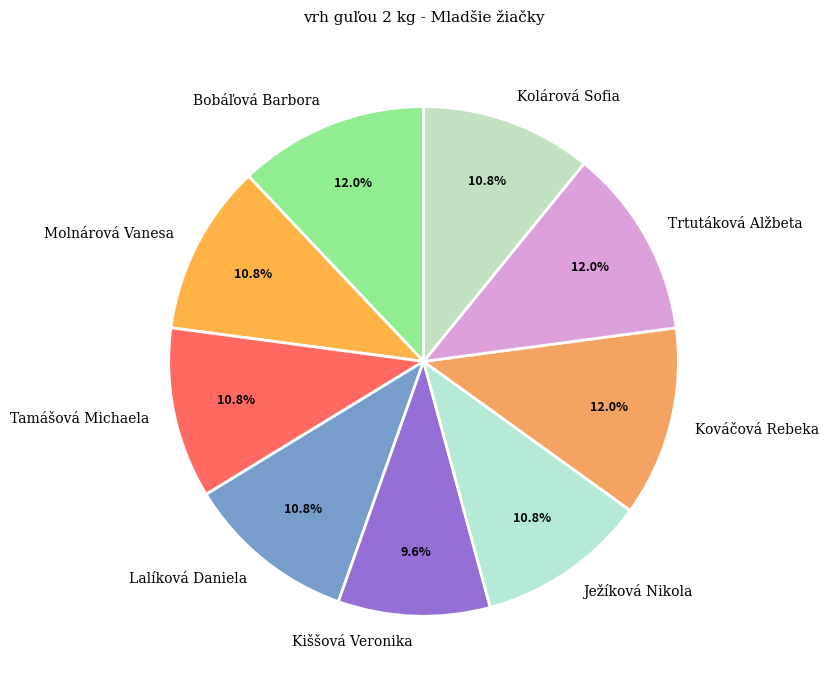

Combined, what portion of the pie is Molnárová Vanesa and Tamášová Michaela?

21.7%